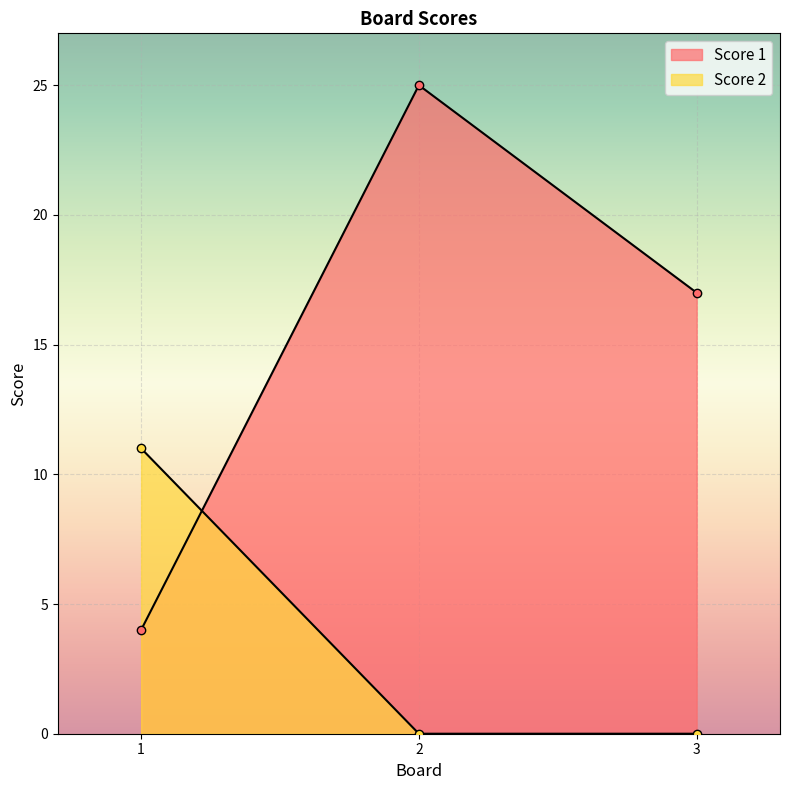

What is the value of the Score 1 point at the 1st from the left?

4